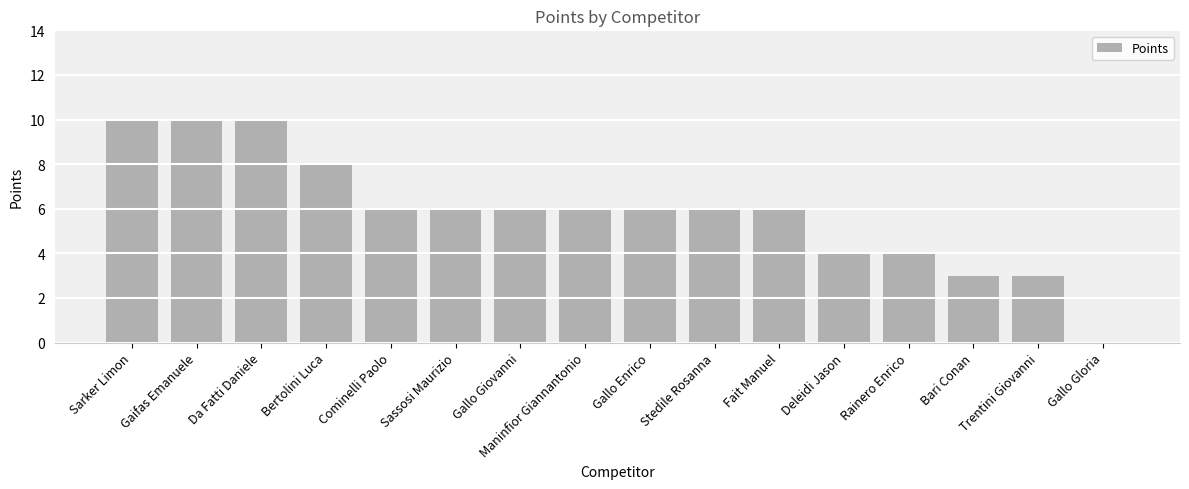

Is it true that the value at Gallo Giovanni is 3?

False